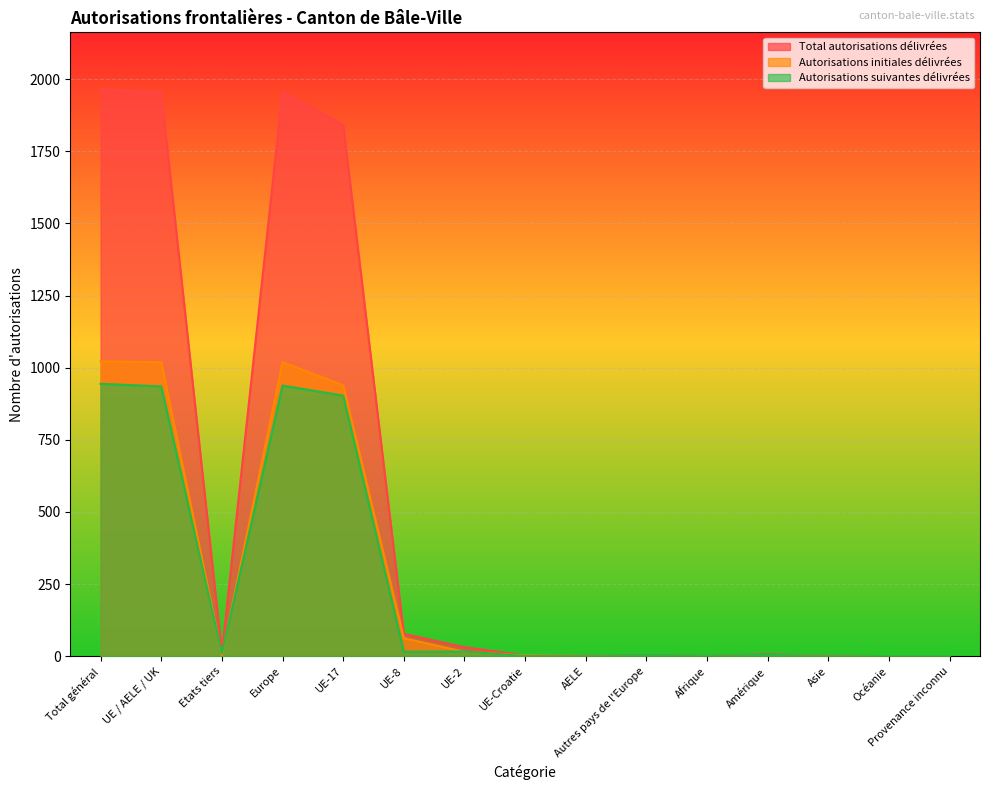

Reading left to right, list all the values displayed in this chart.

Total autorisations délivrées: Total général=1966	UE / AELE / UK=1954	Etats tiers=12	Europe=1957	UE-17=1842	UE-8=77	UE-2=31	UE-Croatie=2	AELE=2	Autres pays de l'Europe=3	Afrique=1	Amérique=6	Asie=2	Océanie=0	Provenance inconnu=0
Autorisations initiales délivrées: Total général=1022	UE / AELE / UK=1019	Etats tiers=3	Europe=1019	UE-17=939	UE-8=62	UE-2=15	UE-Croatie=2	AELE=1	Autres pays de l'Europe=0	Afrique=0	Amérique=2	Asie=1	Océanie=0	Provenance inconnu=0
Autorisations suivantes délivrées: Total général=944	UE / AELE / UK=935	Etats tiers=9	Europe=938	UE-17=903	UE-8=15	UE-2=16	UE-Croatie=0	AELE=1	Autres pays de l'Europe=3	Afrique=1	Amérique=4	Asie=1	Océanie=0	Provenance inconnu=0